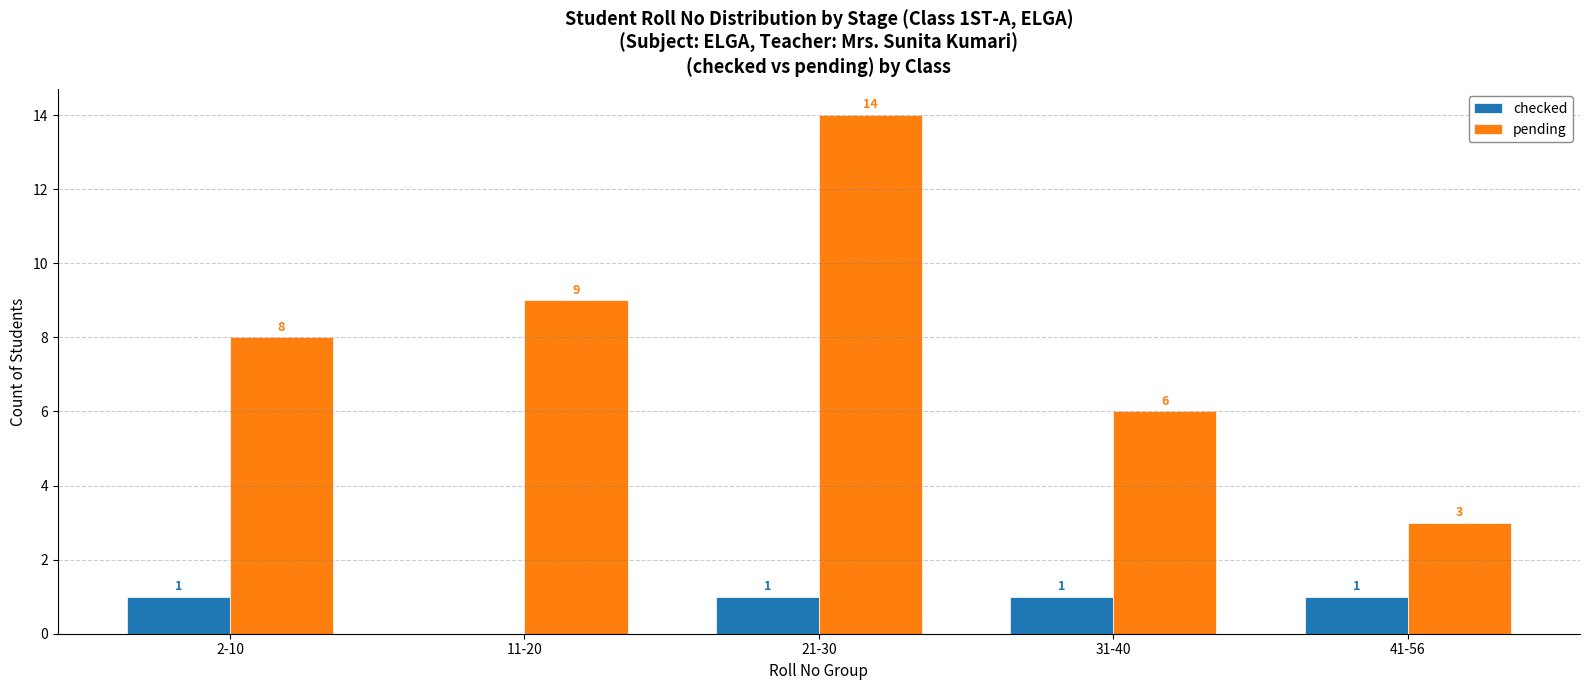

The checked series shows 0 at 11-20. True or false?

True